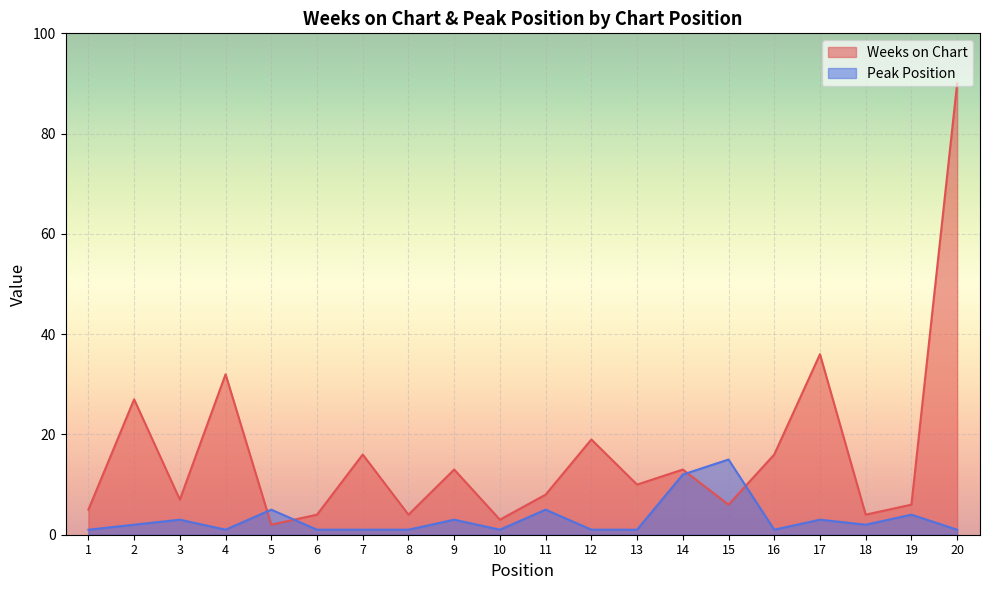

Does the chart display data point markers on the line(s)?

No